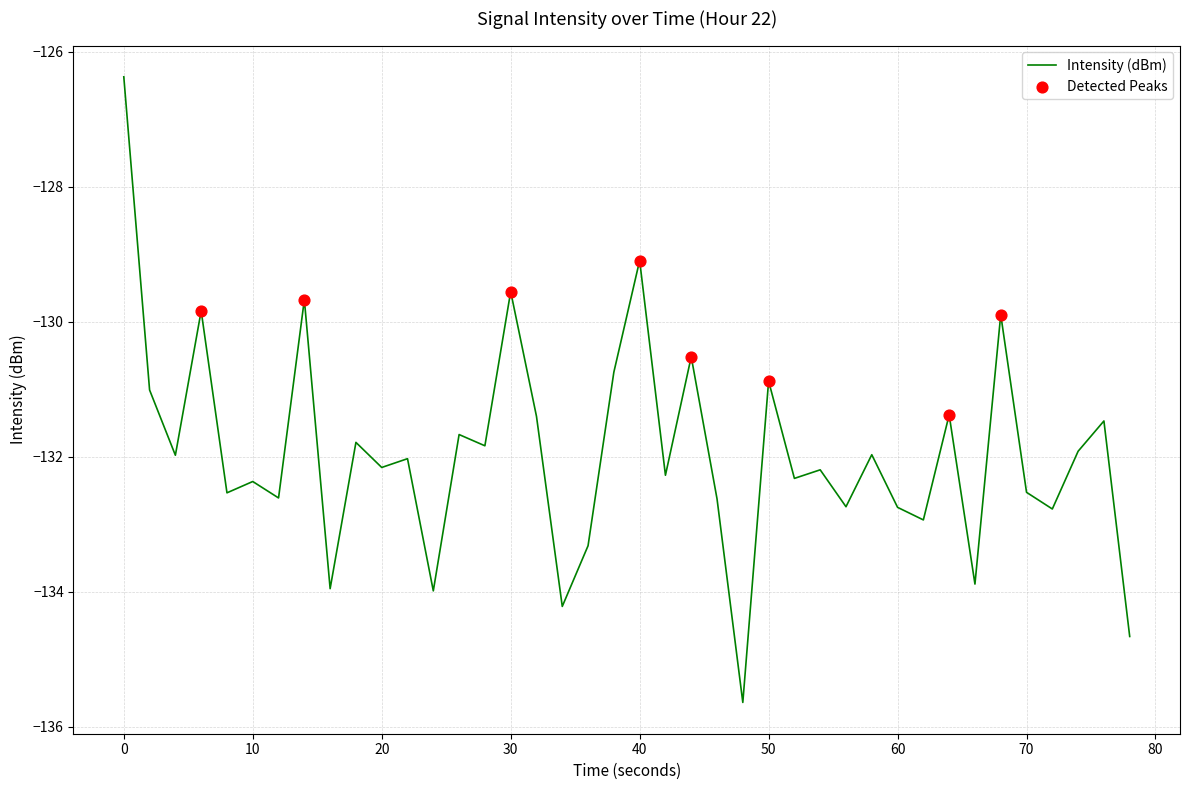

What is the difference between the maximum and minimum values?

9.3